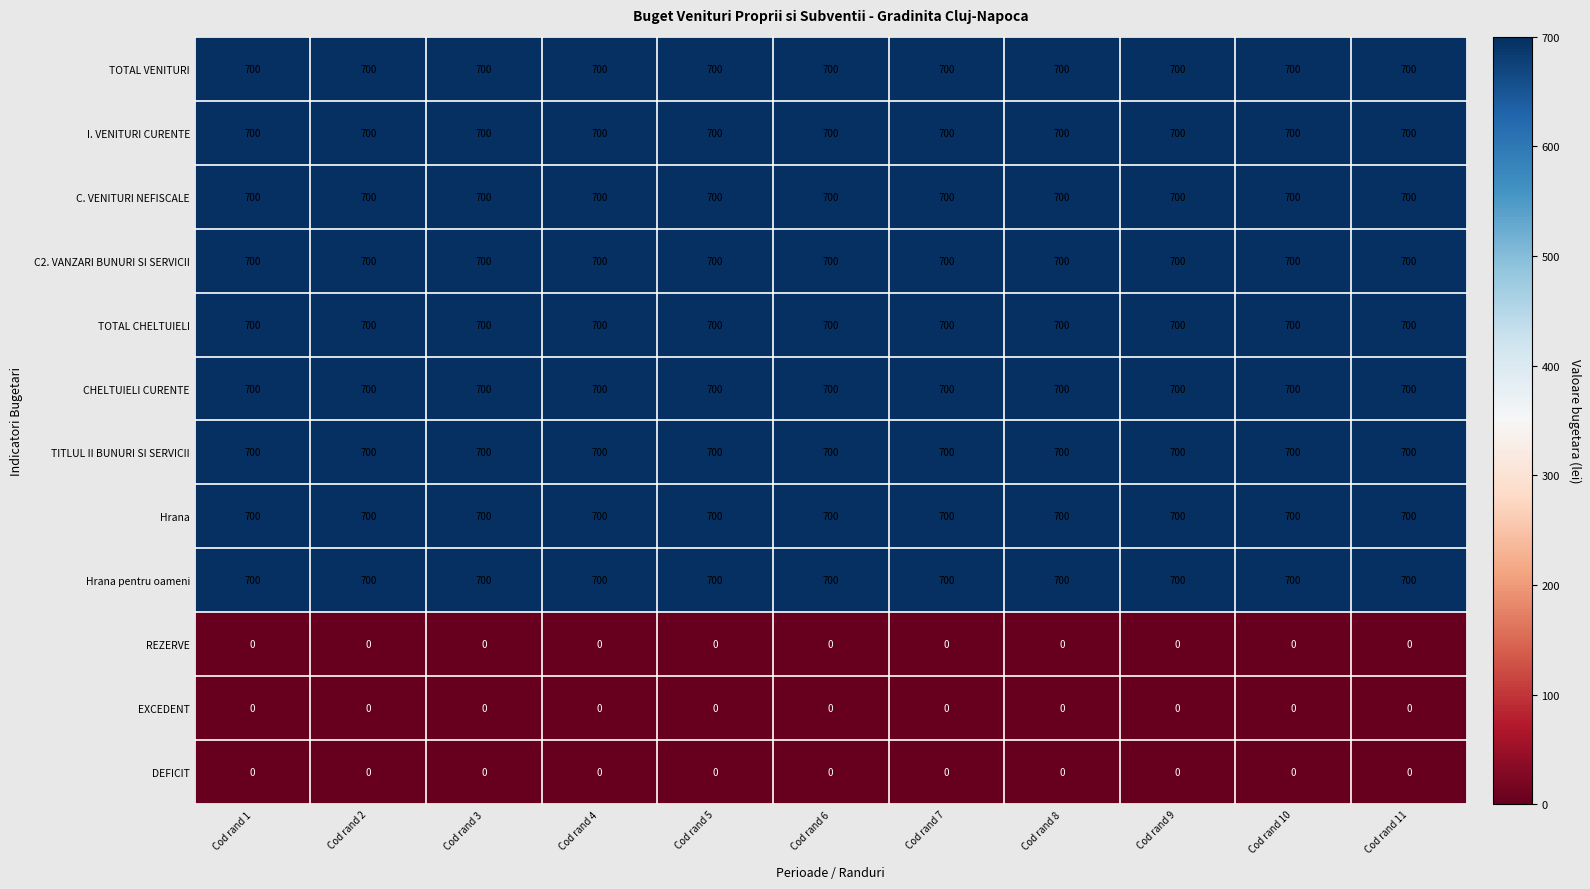

How many series are shown in this chart?

12